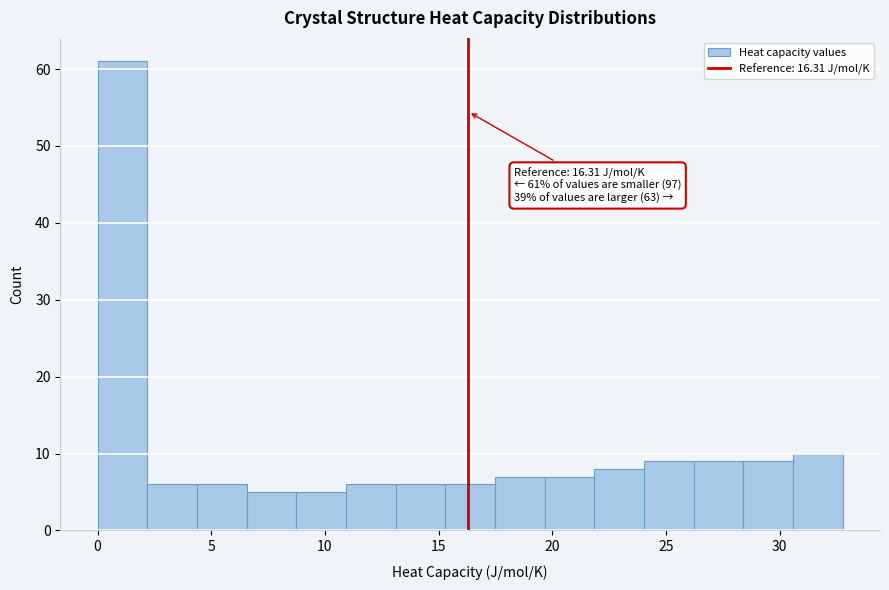

Over which range of the x-axis is the bar tallest?

0.0 to 2.0